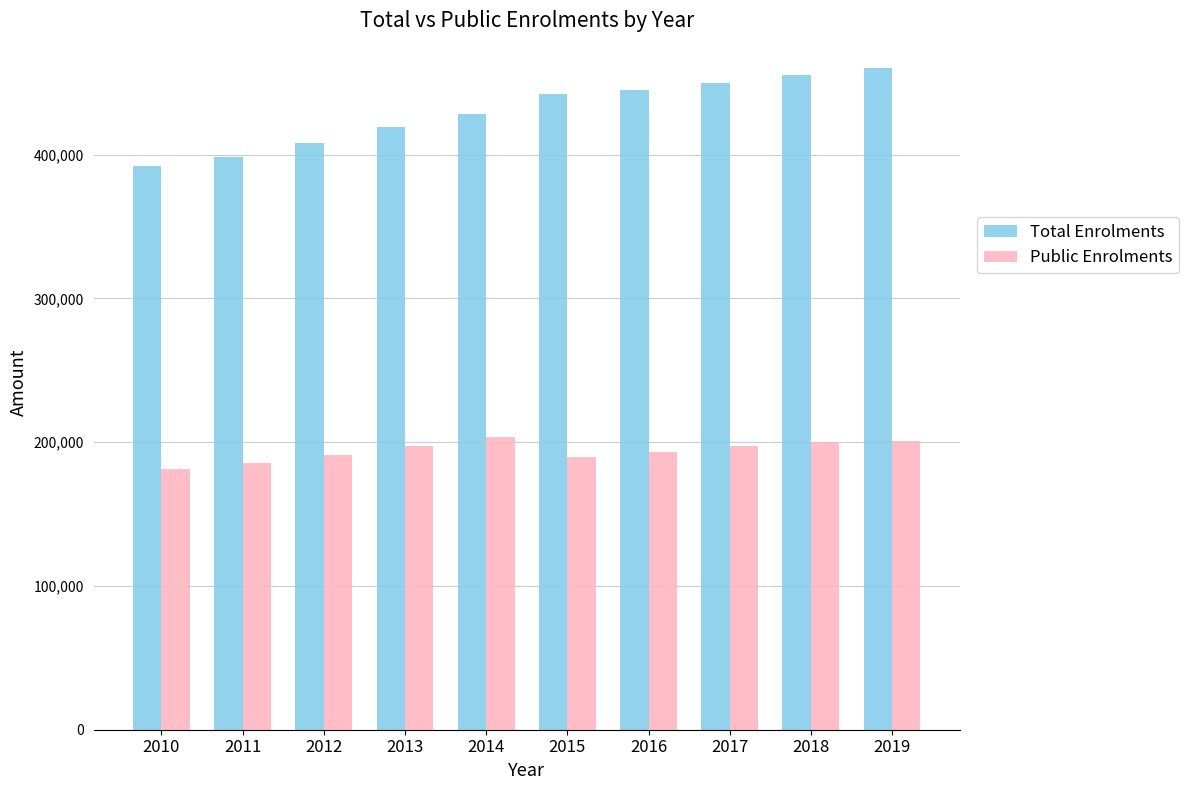

What is the spread (max minus min) of values at 2019?

258983